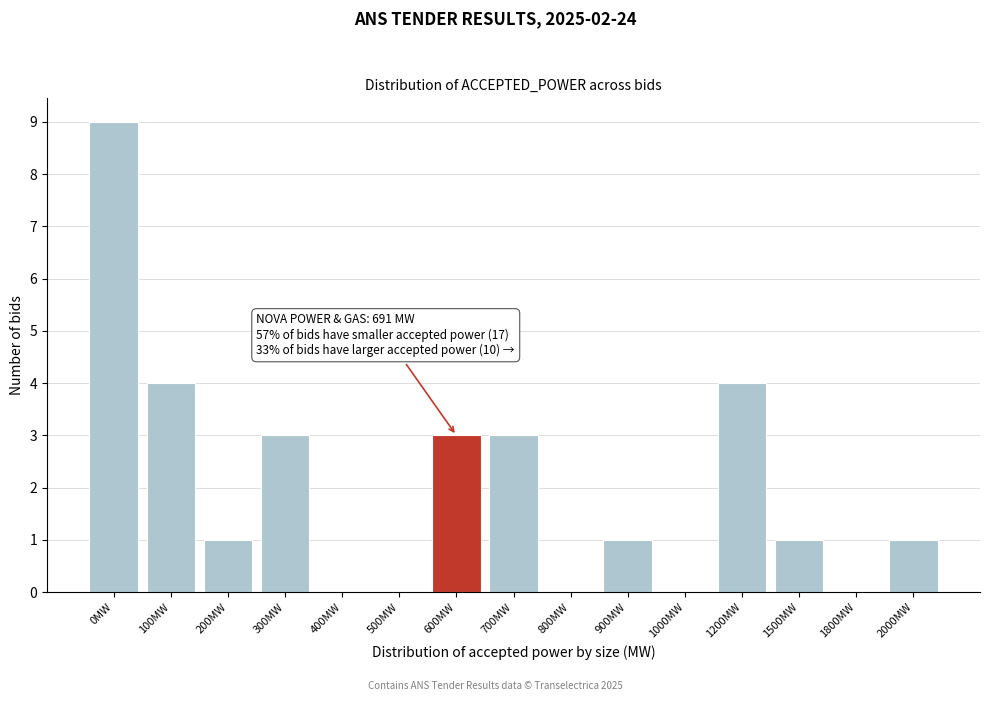

Reading left to right, list all the values displayed in this chart.

0MW=9	100MW=4	200MW=1	300MW=3	400MW=0	500MW=0	600MW=3	700MW=3	800MW=0	900MW=1	1000MW=0	1200MW=4	1500MW=1	1800MW=0	2000MW=1